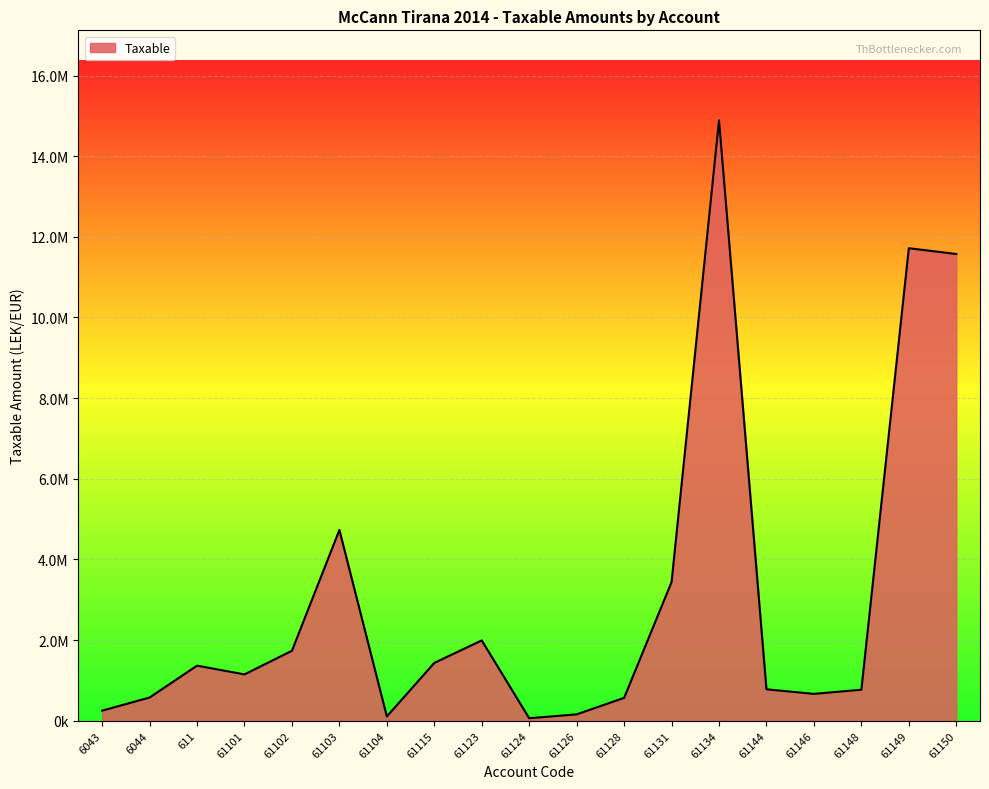

Rank the categories by value from highest to lowest.

61134, 61149, 61150, 61103, 61131, 61123, 61102, 61115, 611, 61101, 61144, 61148, 61146, 6044, 61128, 6043, 61126, 61104, 61124